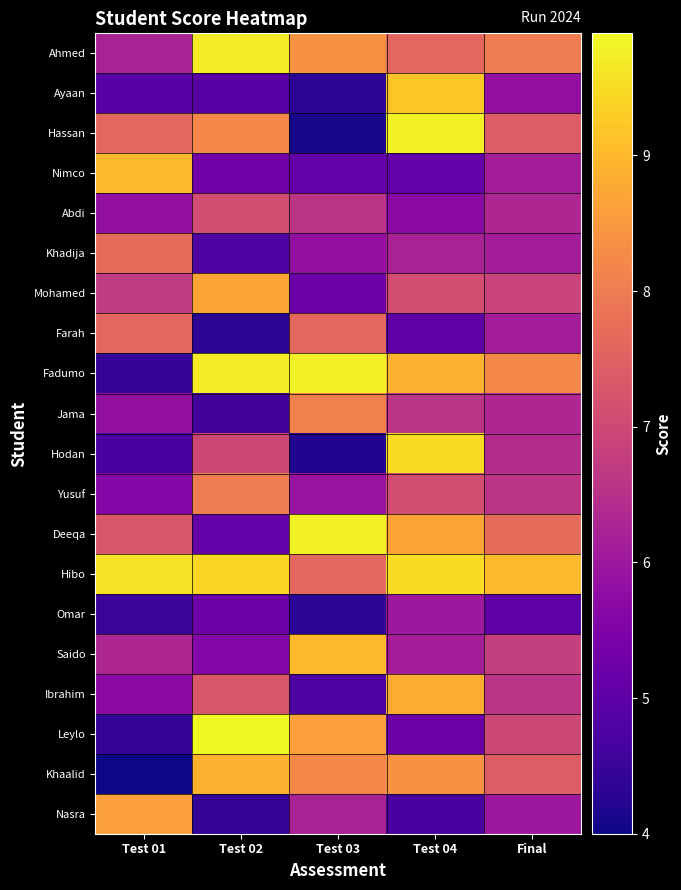

What is the difference between the highest and lowest values at Final?

4.0